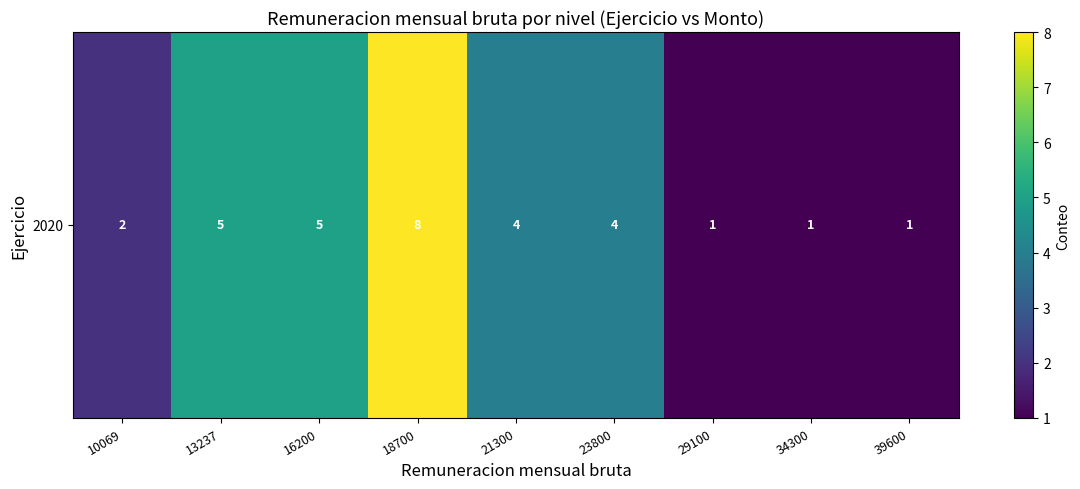

Which has a higher value, 10069 or 39600?

10069